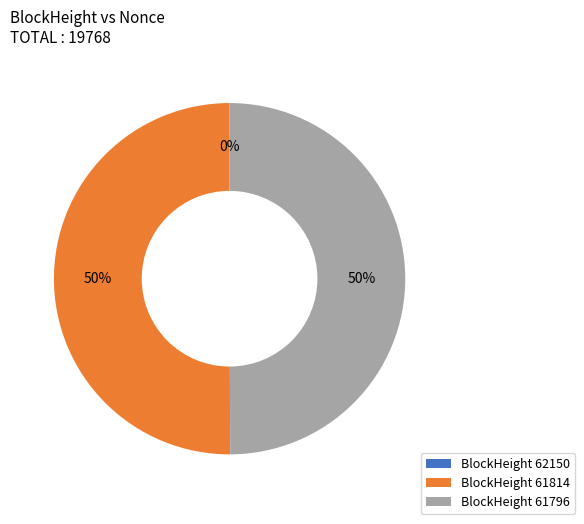

To the nearest percent, what is the difference between the largest and smallest slice percentages?

50%